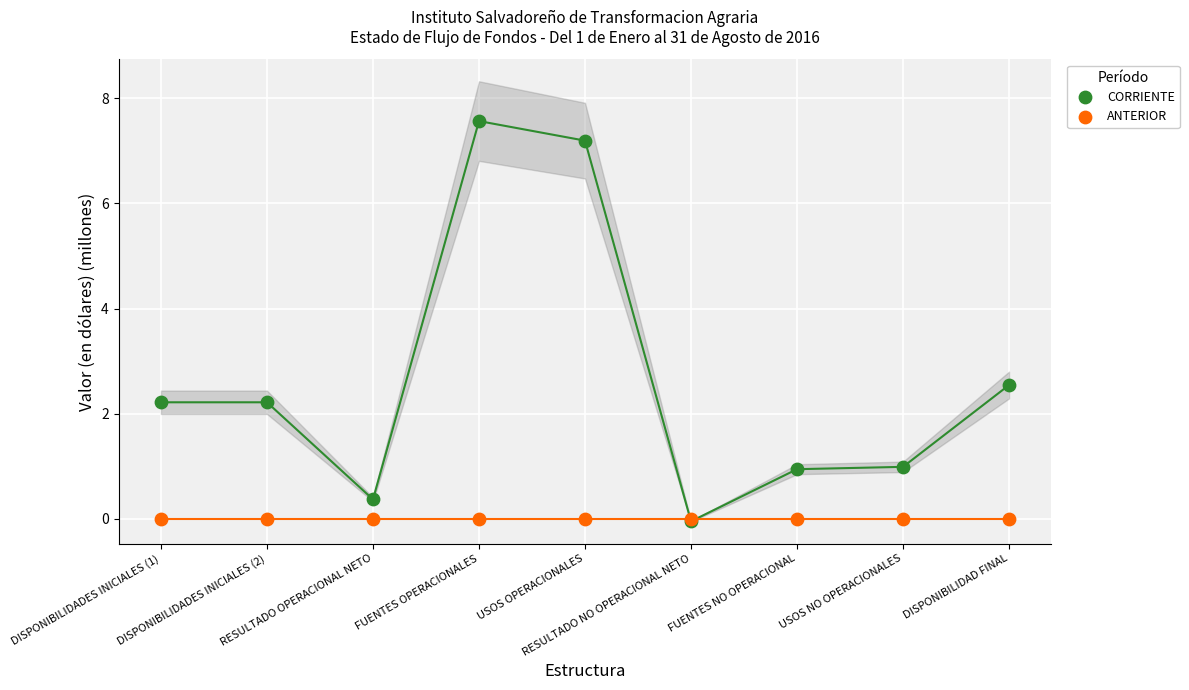

In the CORRIENTE series, what Y value is closest to 3?

2.5